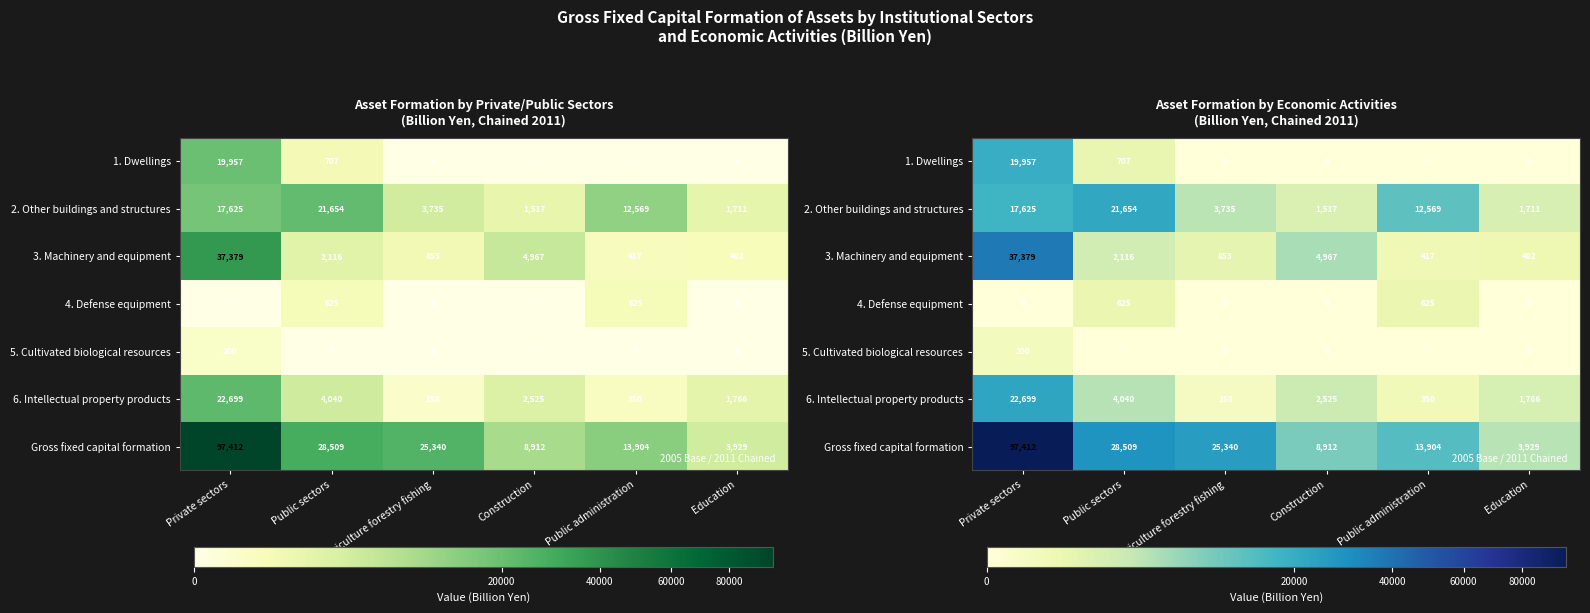

What is the average value of the Gross fixed capital formation series?

29667.8